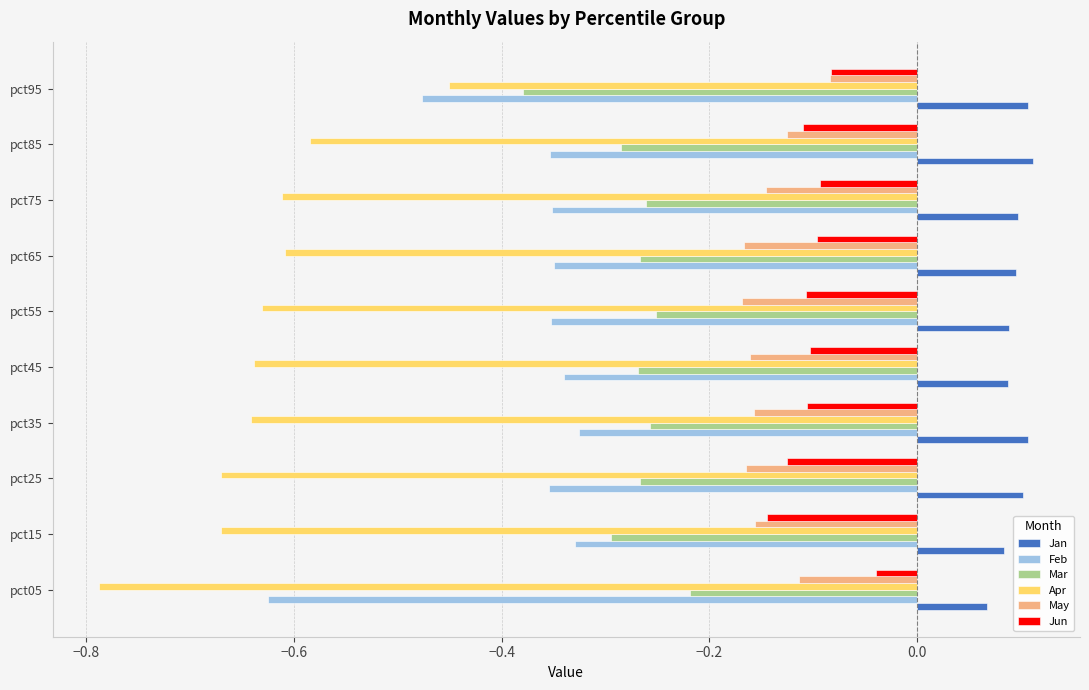

What is the difference between the maximum and minimum values in the Feb series?

0.3